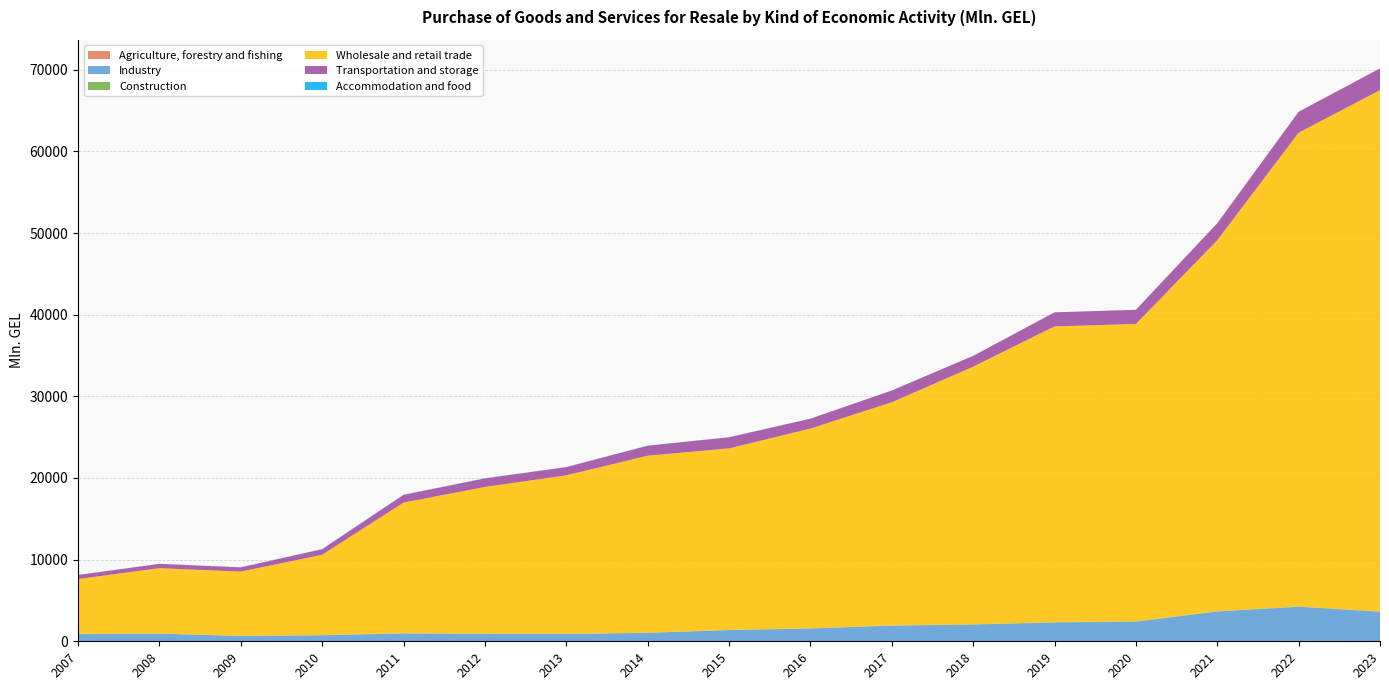

Reading right to left, what are all the values shown in this chart?

Agriculture, forestry and fishing: 2023=39.4	2022=44.6	2021=23.4	2020=31.6	2019=14.0	2018=6.7	2017=5.6	2016=6.3	2015=7.3	2014=7.8	2013=8.4	2012=10.8	2011=6.7	2010=1.9	2009=2.1	2008=0.5	2007=0.7
Industry: 2023=3580.0	2022=4182.4	2021=3627.2	2020=2373.7	2019=2293.0	2018=2043.1	2017=1911.8	2016=1563.3	2015=1364.9	2014=1025.4	2013=893.2	2012=895.8	2011=946.8	2010=737.4	2009=648.1	2008=940.4	2007=873.3
Construction: 2023=46.5	2022=39.9	2021=34.4	2020=53.1	2019=35.1	2018=34.2	2017=33.9	2016=23.0	2015=23.9	2014=24.6	2013=14.1	2012=30.0	2011=43.2	2010=23.5	2009=15.4	2008=9.5	2007=20.9
Wholesale and retail trade: 2023=63829.2	2022=58015.7	2021=45426.1	2020=36397.6	2019=36218.3	2018=31542.7	2017=27317.8	2016=24455.1	2015=22225.8	2014=21665.2	2013=19408.3	2012=17962.1	2011=15983.9	2010=9830.4	2009=7866.8	2008=8000.0	2007=6728.9
Transportation and storage: 2023=2665.7	2022=2567.8	2021=2086.1	2020=1740.7	2019=1724.5	2018=1327.9	2017=1444.6	2016=1213.2	2015=1358.7	2014=1224.1	2013=1005.2	2012=1045.8	2011=949.1	2010=683.1	2009=523.3	2008=534.7	2007=500.0
Accommodation and food: 2023=2.2	2022=0.5	2021=0.0	2020=2.5	2019=3.3	2018=1.7	2017=1.9	2016=4.2	2015=16.1	2014=16.4	2013=11.4	2012=22.5	2011=26.7	2010=20.9	2009=11.2	2008=3.4	2007=3.0